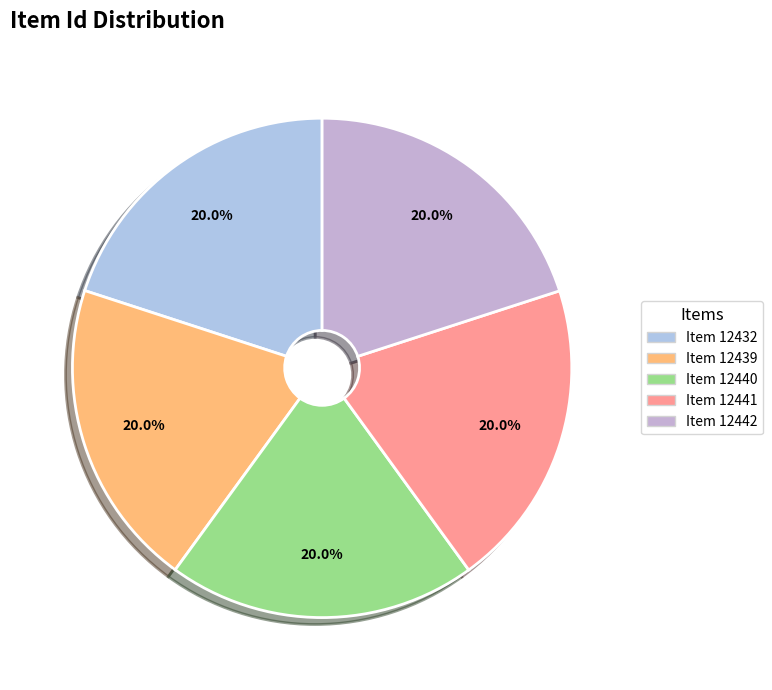

Is the sum of Item 12441 and Item 12432 greater than half?

No